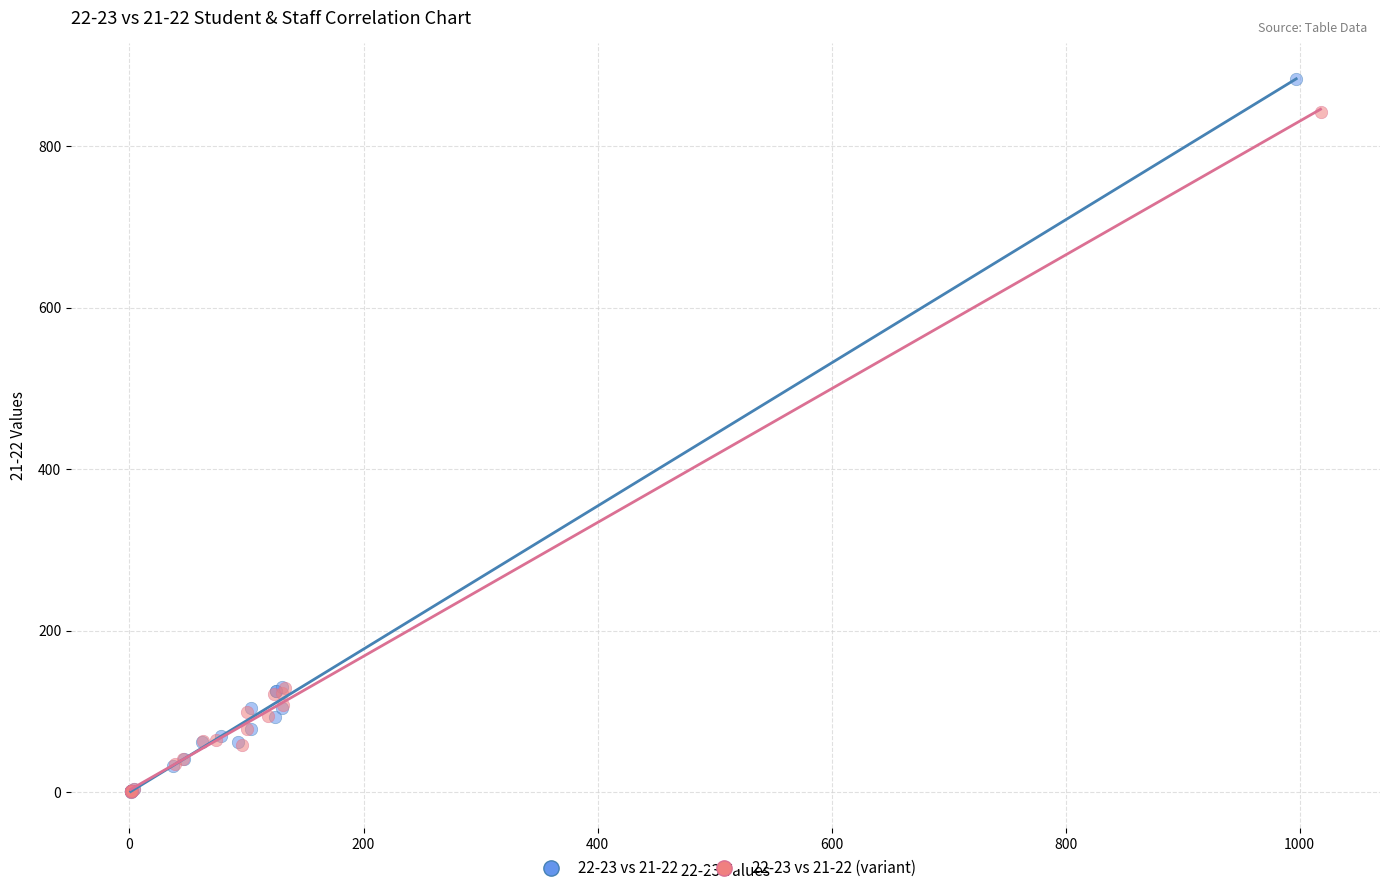

Which series has the widest spread of Y values?

22-23 vs 21-22